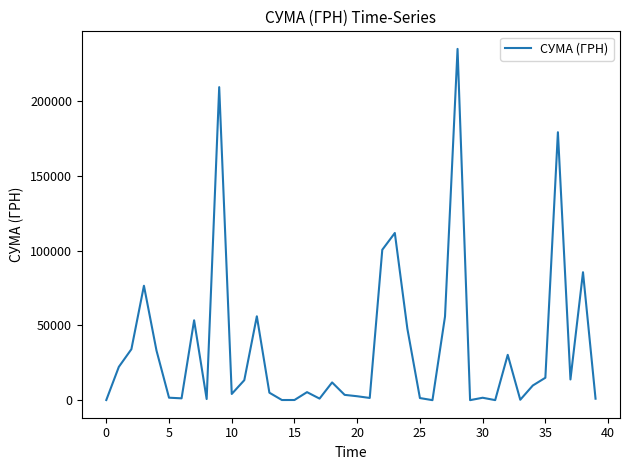

What is the greatest value displayed?

235124.7